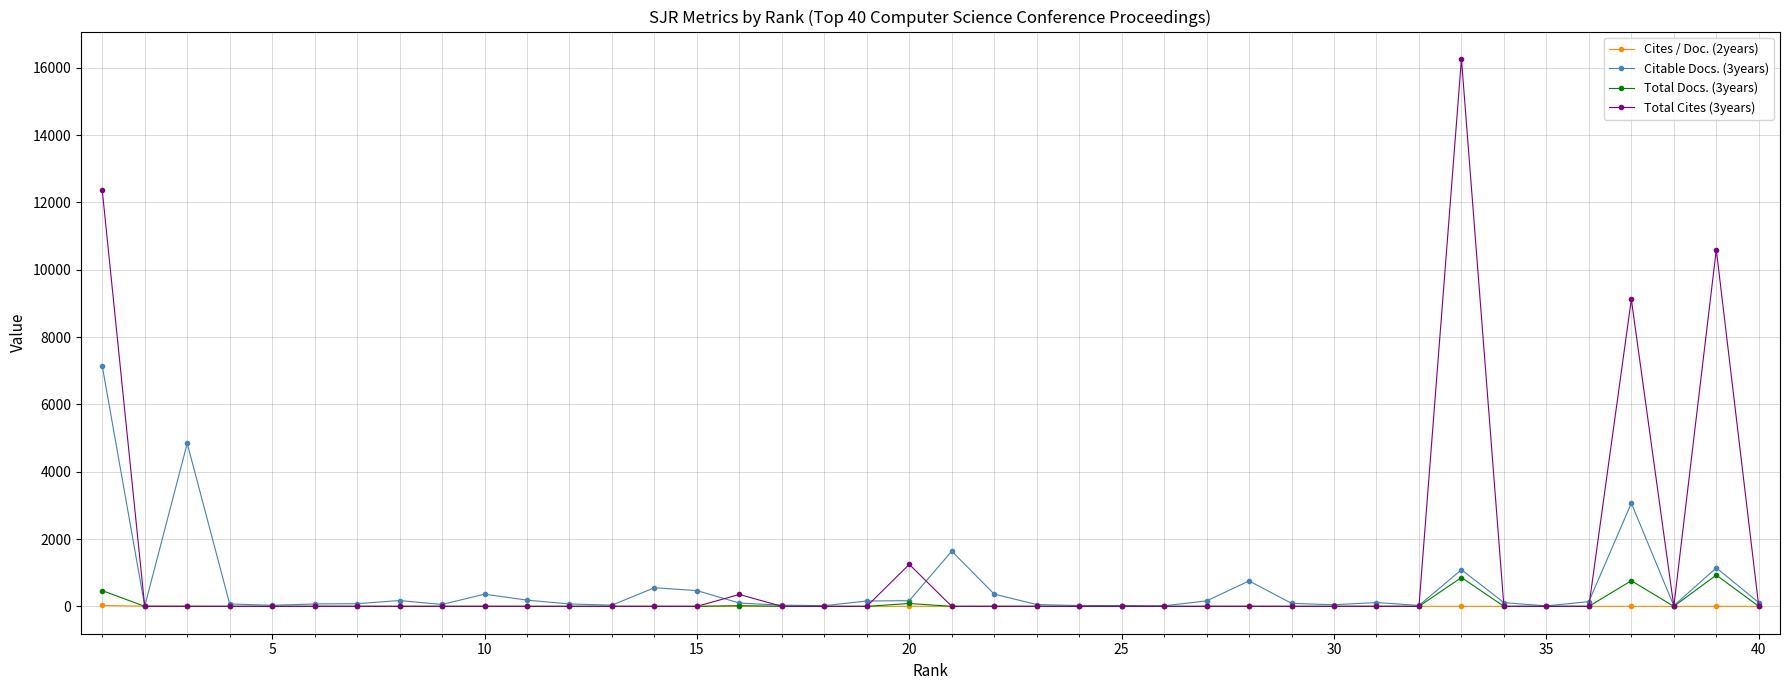

List the series in order of their peak value, highest first.

Total Cites (3years), Citable Docs. (3years), Total Docs. (3years), Cites / Doc. (2years)